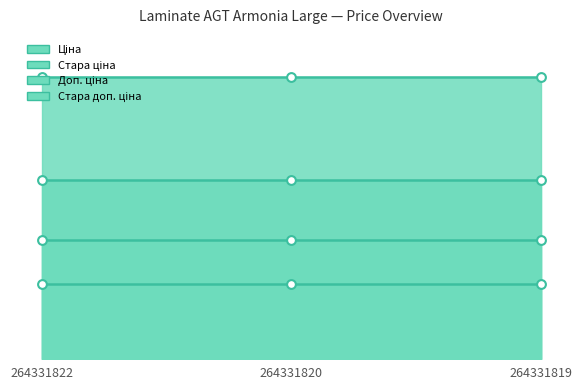

At which category is the sum across all series the highest?

264331822